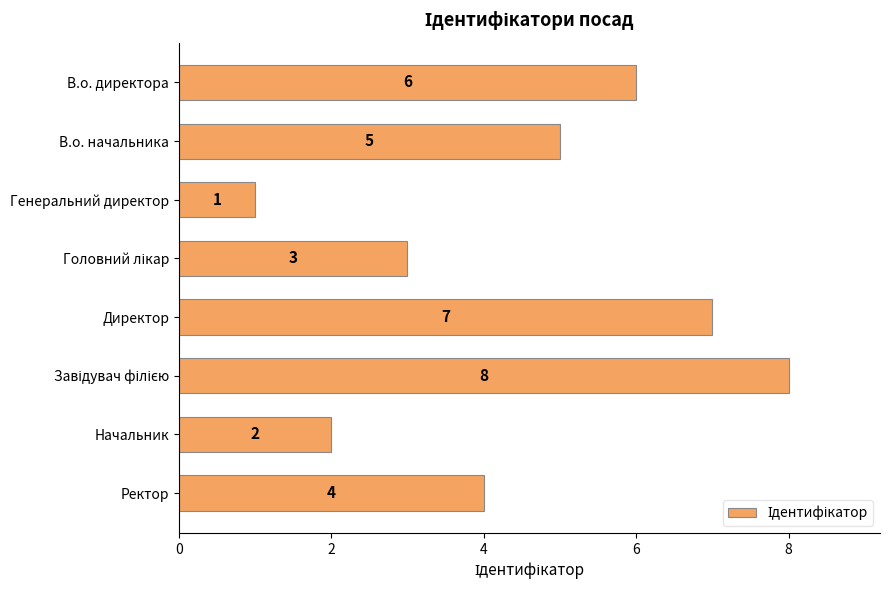

Count the number of categories in the chart.

8